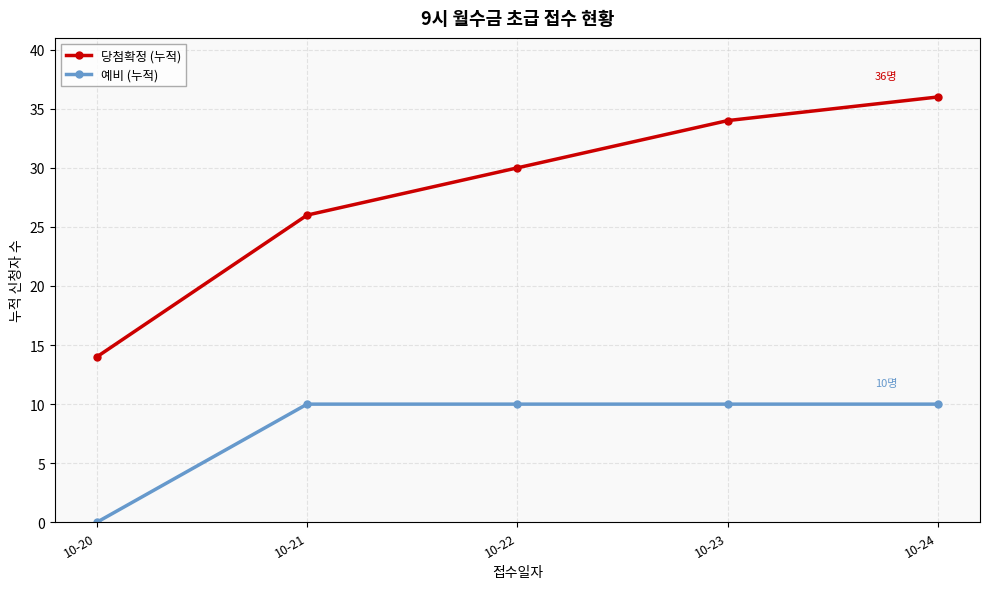

The value of 예비 (누적) at 10-23 is 10. True or false?

True